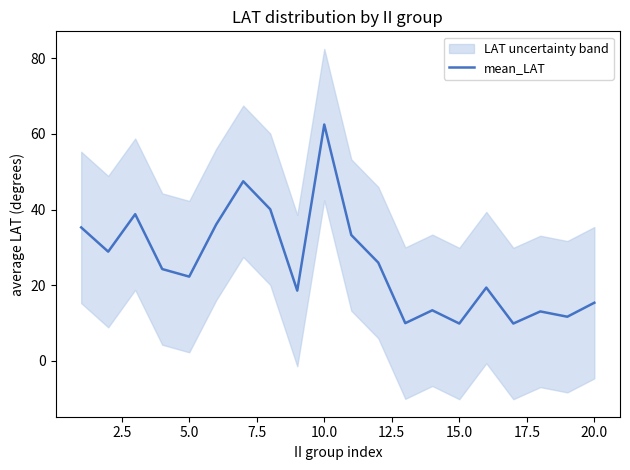

What is the minimum value for mean_LAT?

9.9